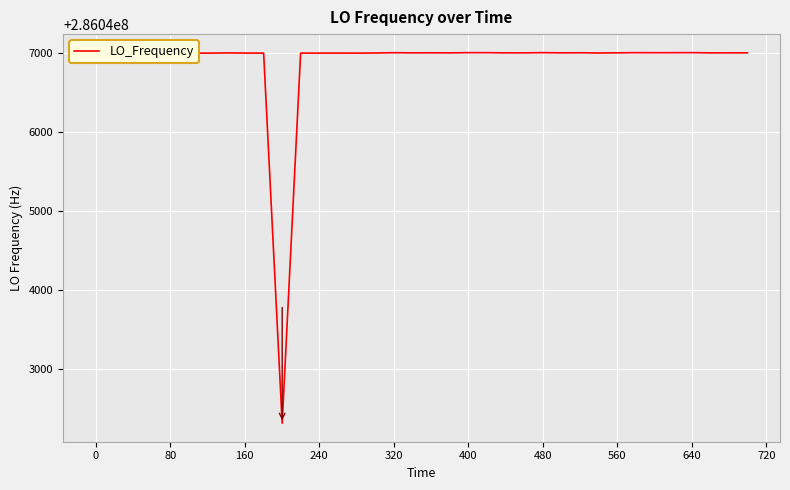

What is the smallest value displayed?

286042314.0